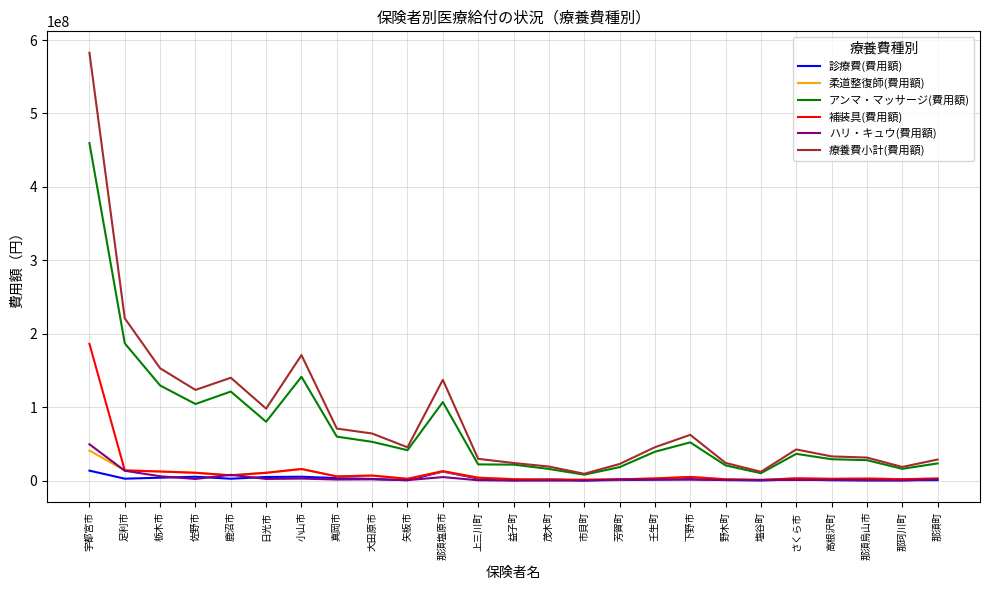

At which category is the sum across all series the highest?

宇都宮市